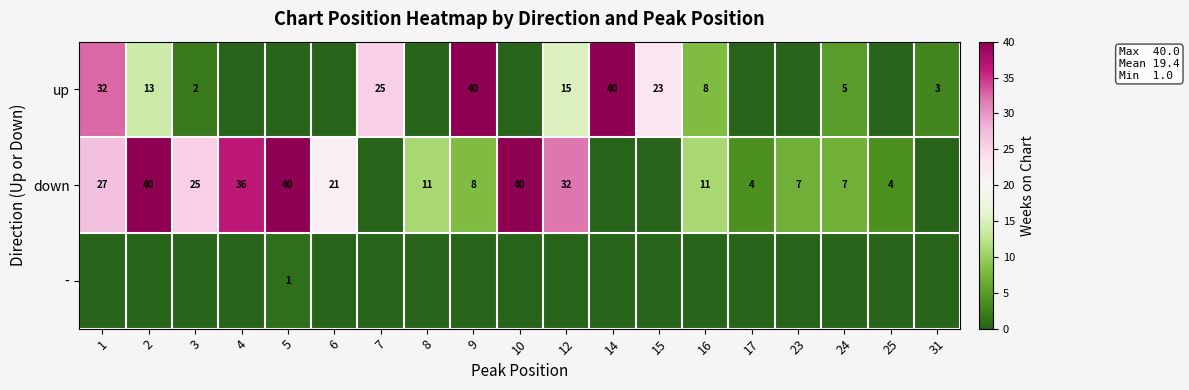

What is the sum of the down values at 24 and 5?

47